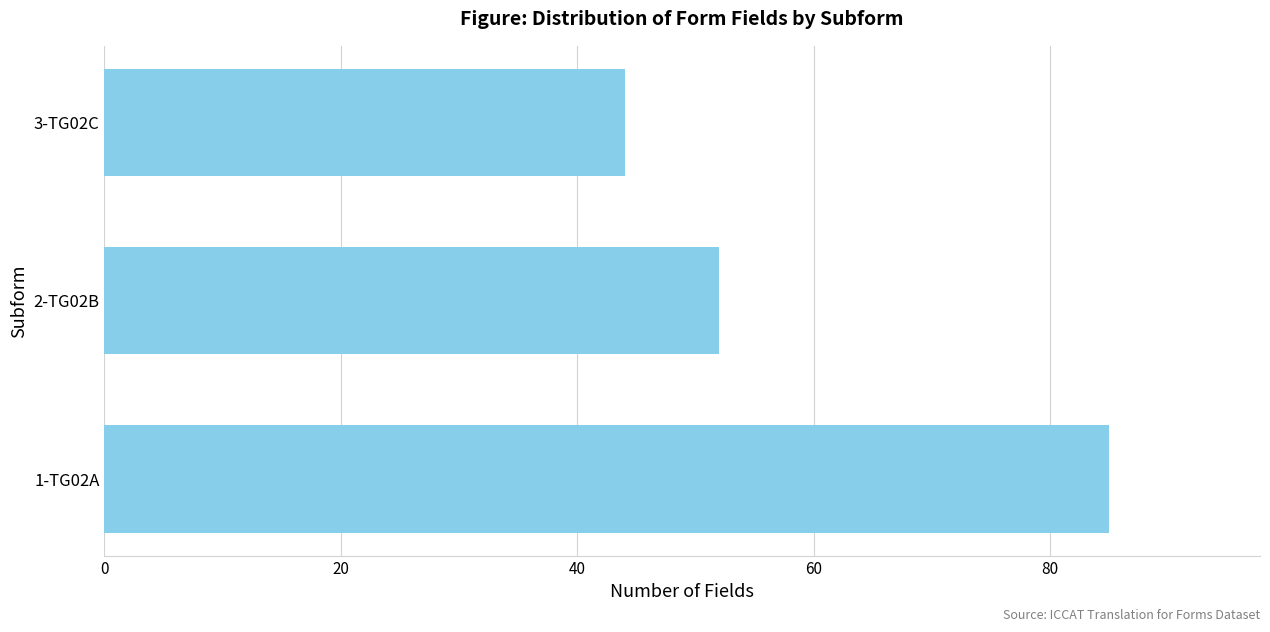

Where is the data nearest to the value 64?

2-TG02B